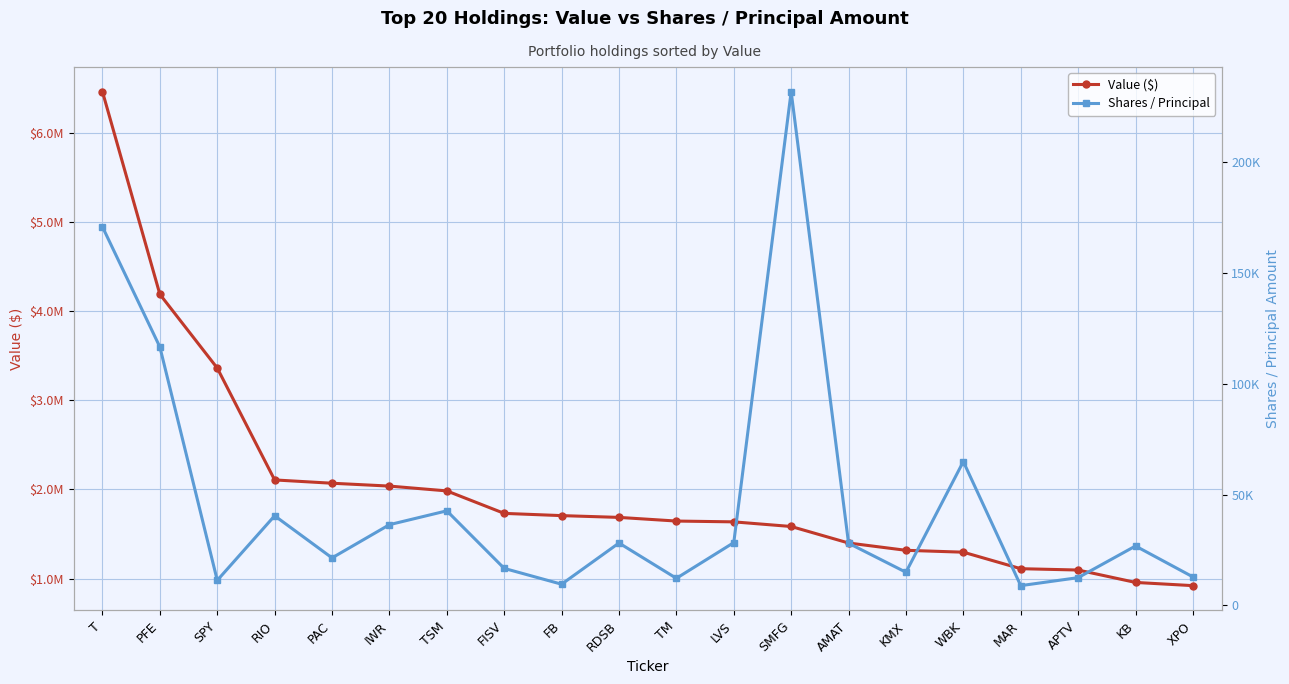

True or false: Shares / Principal and Value ($) cross at least once.

False